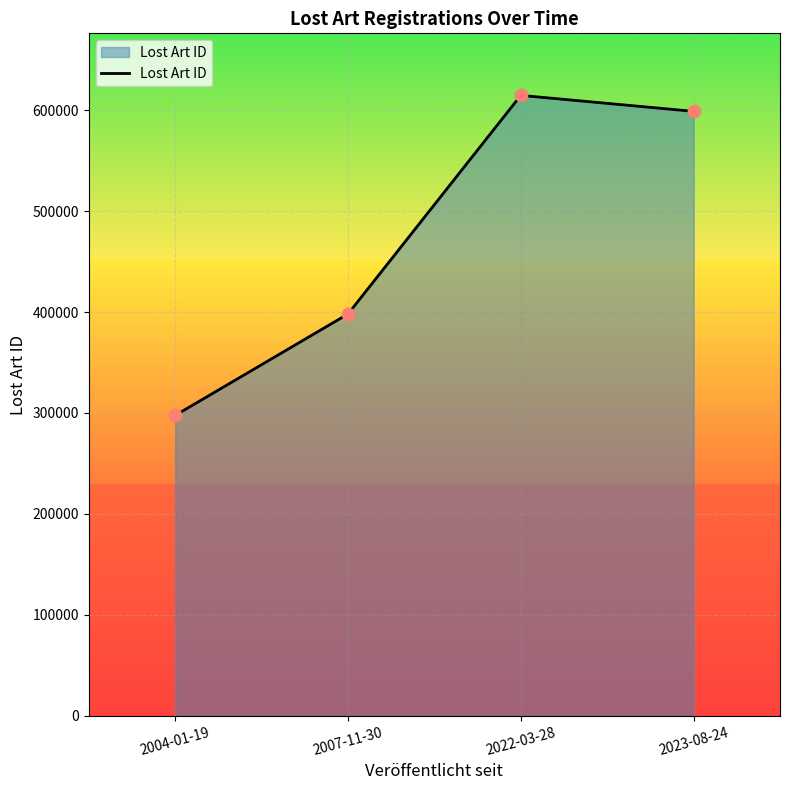

What is the change in value from 2022-03-28 to 2023-08-24?

-15848